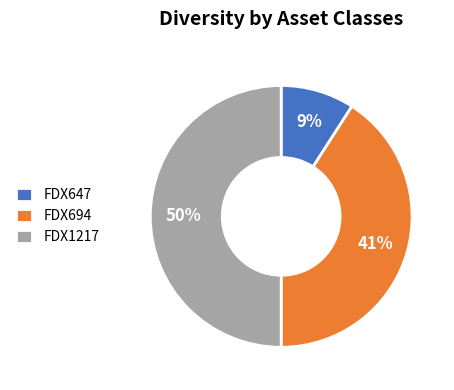

To the nearest percent, what is the difference between the FDX647 and FDX1217 slice percentages?

41%